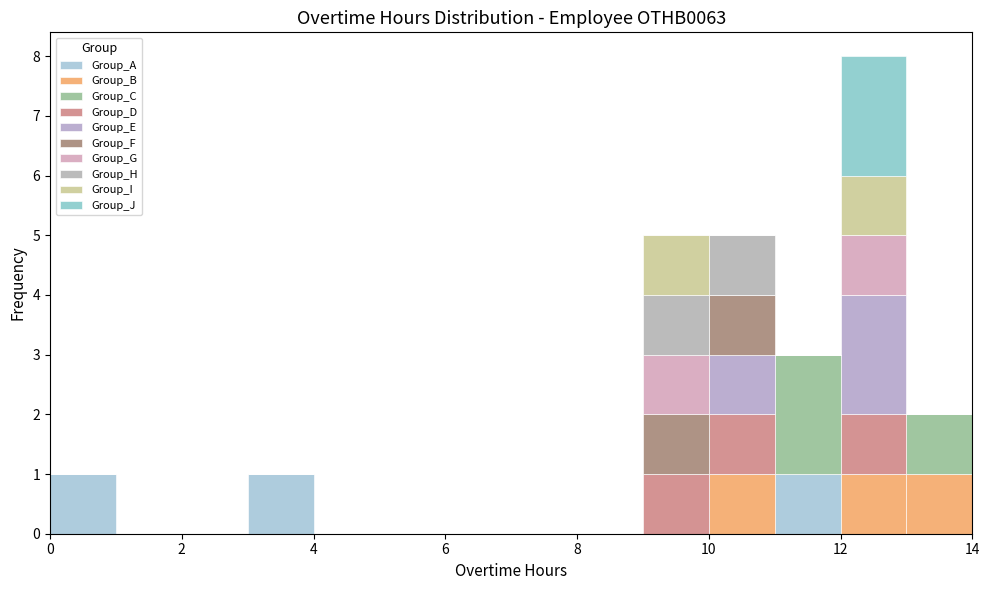

What is the total height of the stacked bar covering 13 to 14 on the x-axis? The values are not printed on the chart, so give them approximately, as read against the axis.

2